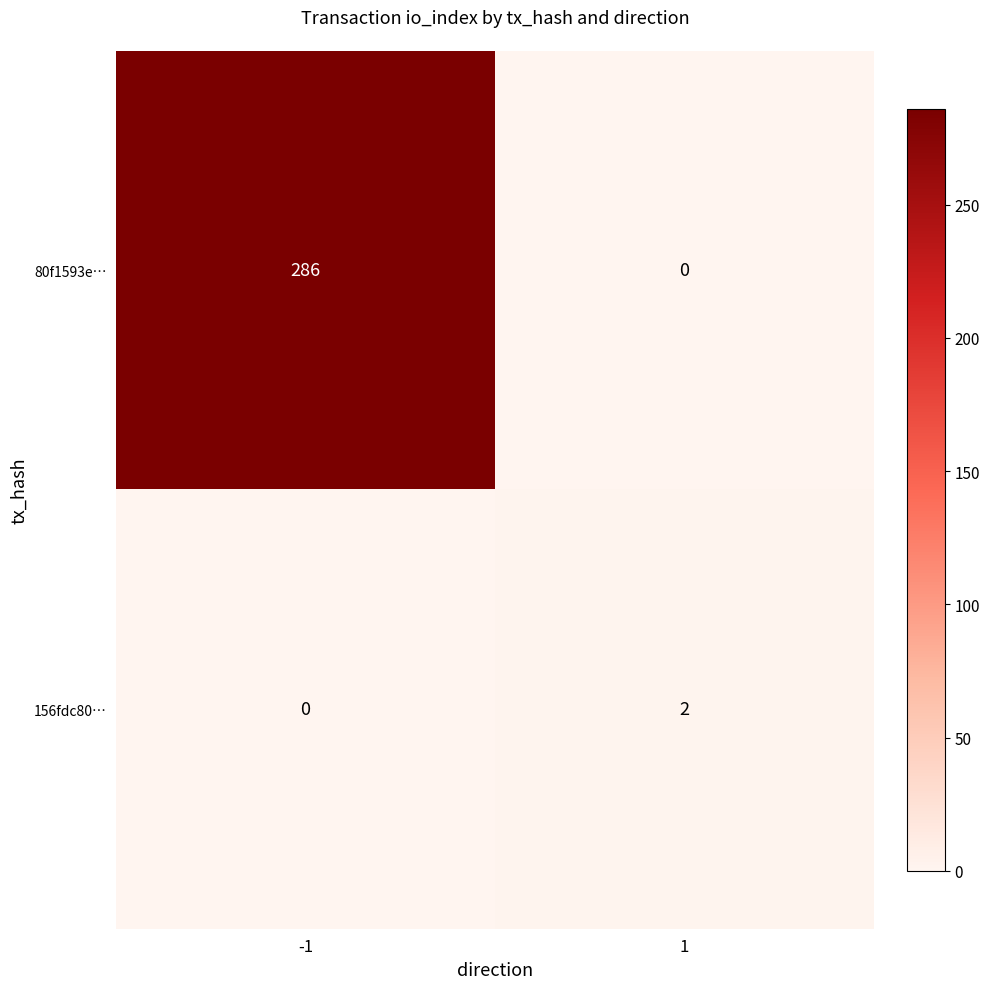

The 156fdc80… series shows 1 at -1. True or false?

False